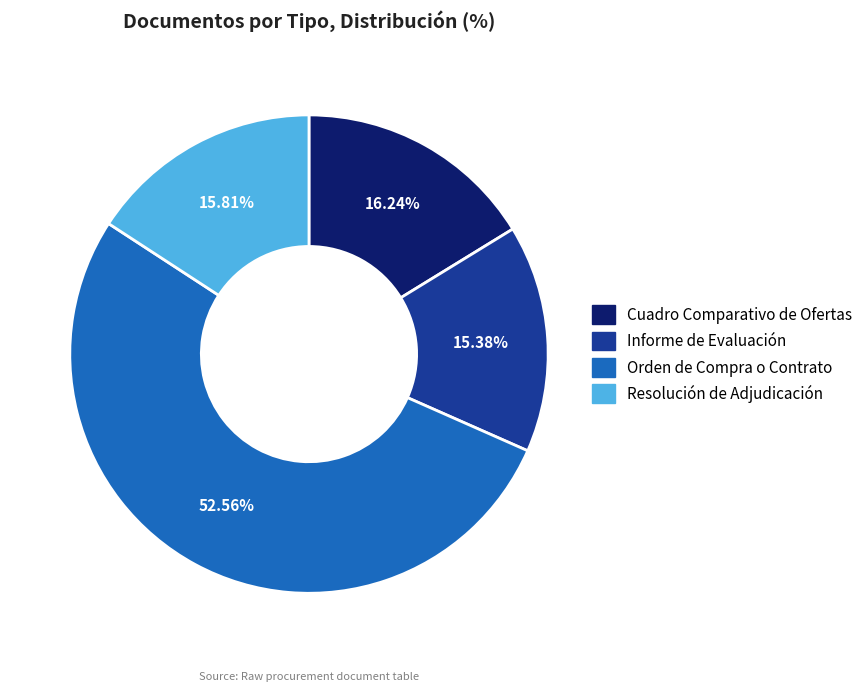

The Cuadro Comparativo de Ofertas slice represents 16% of the pie. True or false?

True